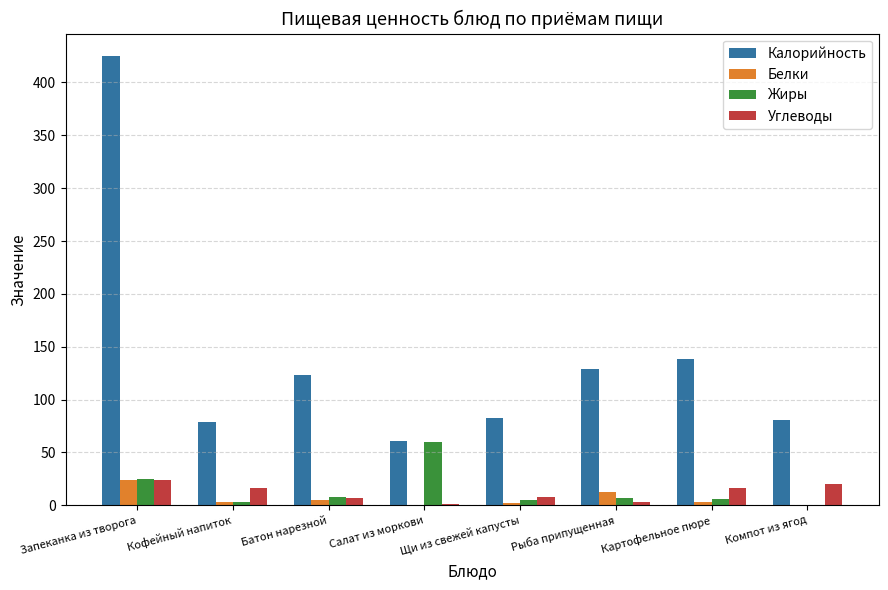

What is the maximum value for Углеводы?

24